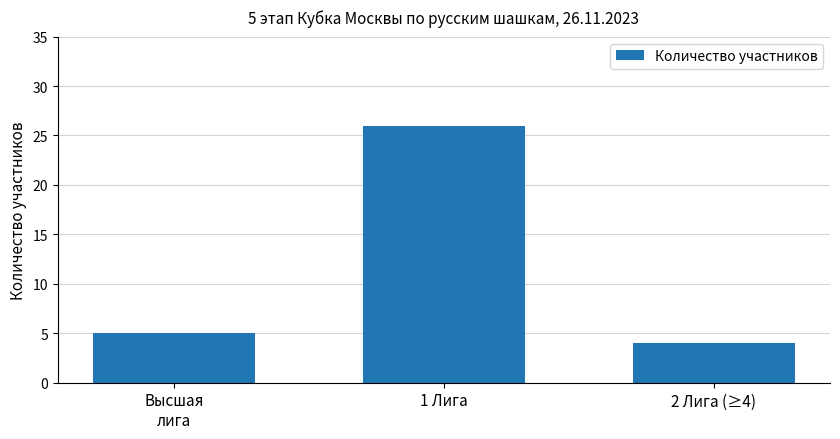

What is the difference between the maximum and minimum values?

22